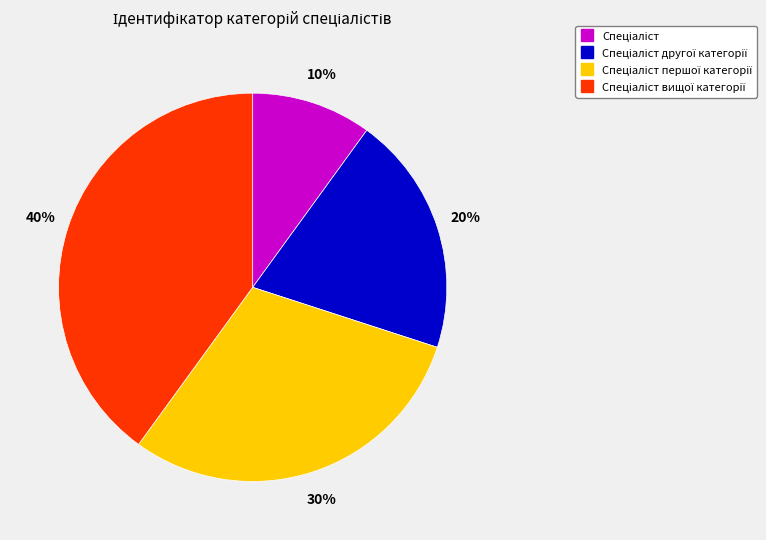

How many segments does this pie chart have?

4